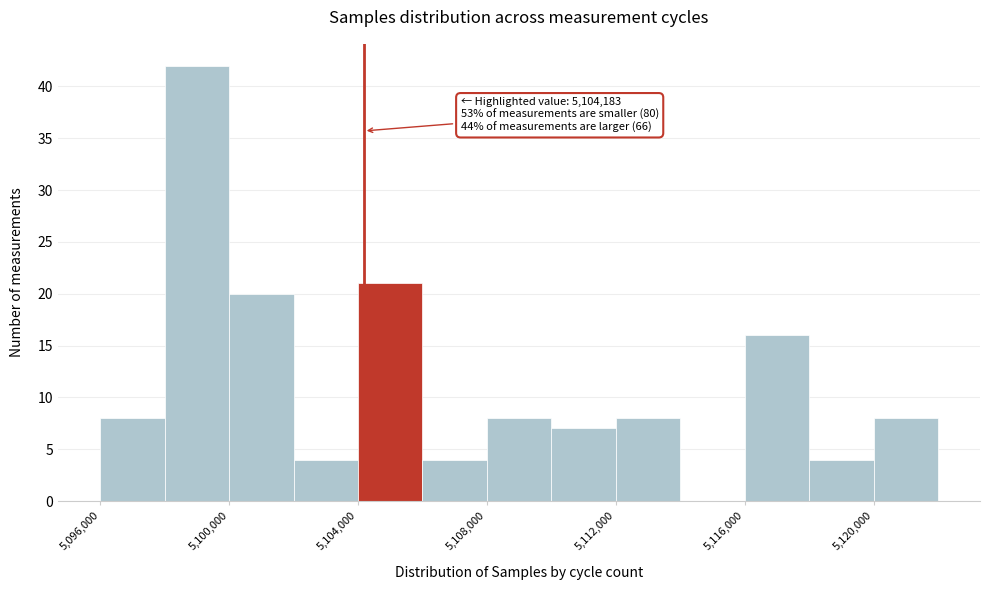

Over which range of the x-axis is the bar tallest?

5098000 to 5100000